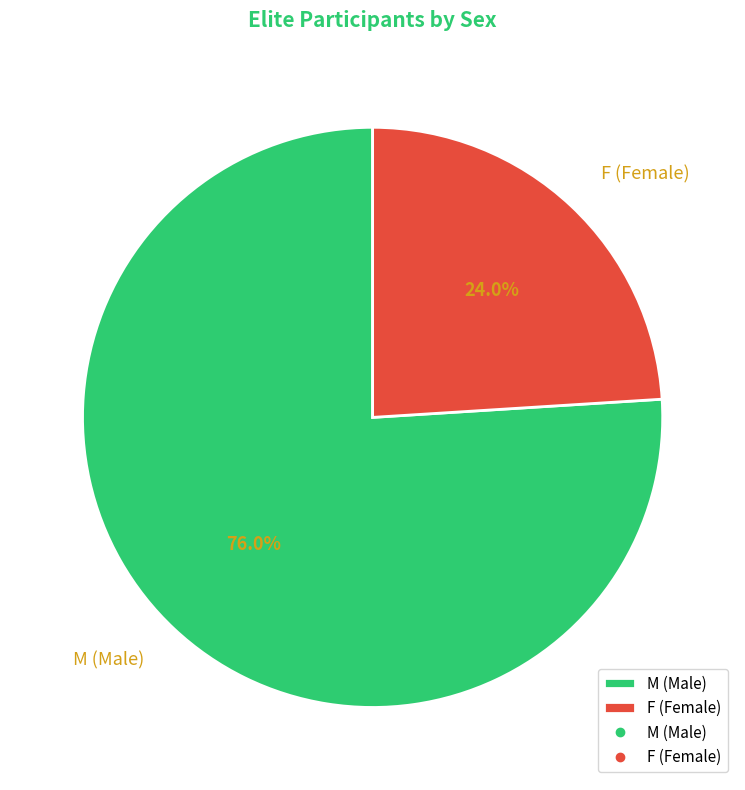

What is the total percentage of M and F?

100.0%